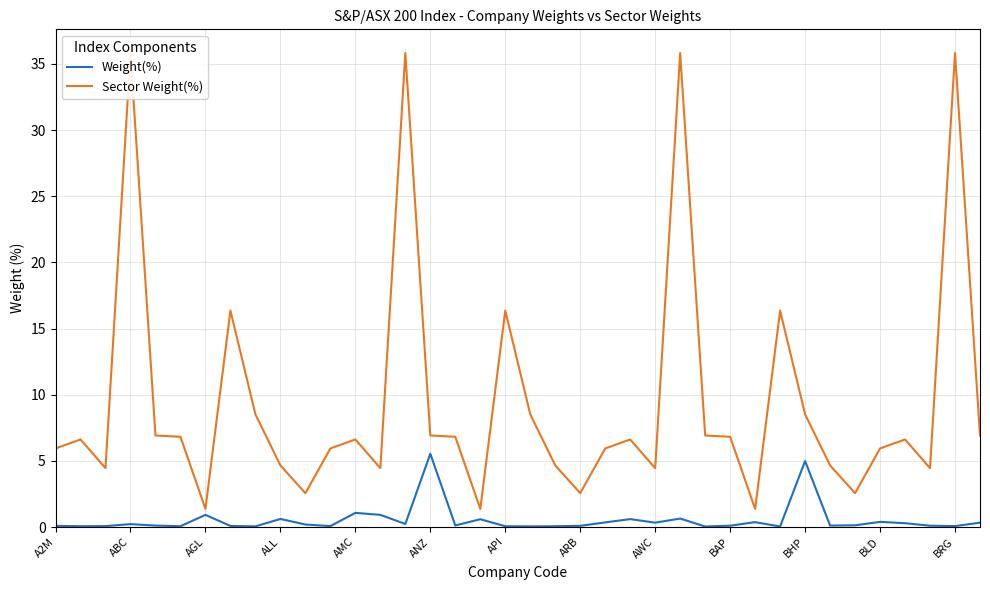

How many categories are shown in the chart?

38